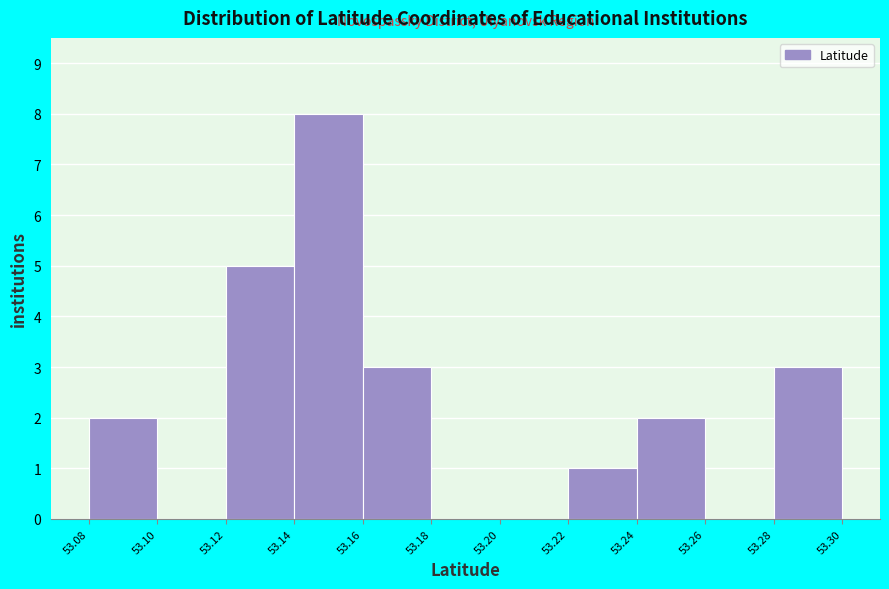

Reading left to right, transcribe this chart: for each bar, give the range it covers on the x-axis and its height. The values are not printed on the chart, so give them approximately, as read against the axis.

53.08 to 53.10: 2
53.10 to 53.12: 0
53.12 to 53.14: 5
53.14 to 53.16: 8
53.16 to 53.18: 3
53.18 to 53.20: 0
53.20 to 53.22: 0
53.22 to 53.24: 1
53.24 to 53.26: 2
53.26 to 53.28: 0
53.28 to 53.30: 3